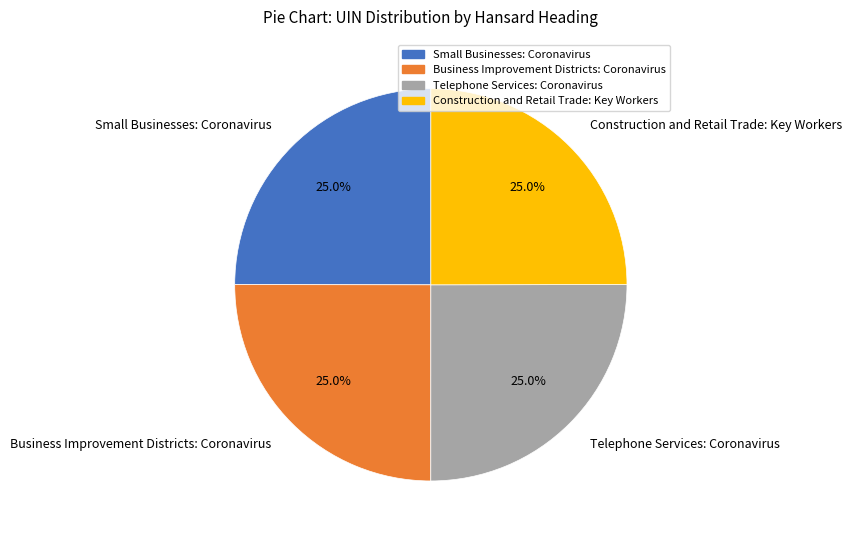

What portion of the pie excludes Construction and Retail Trade: Key Workers?

75.0%